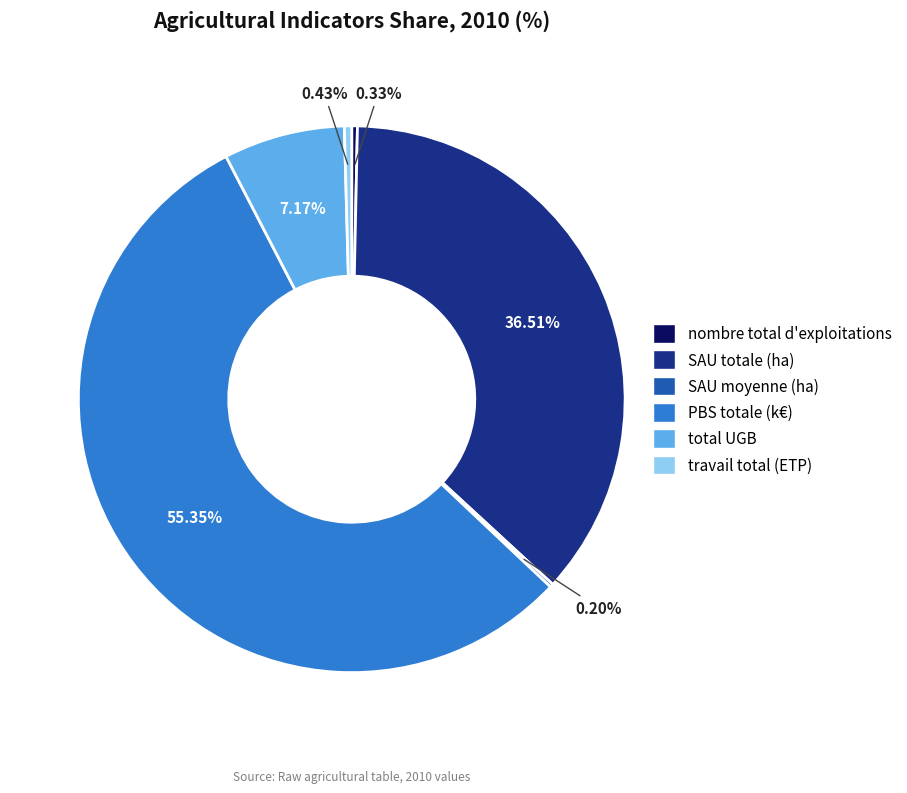

Which category has the biggest portion of the pie?

PBS totale (k€)